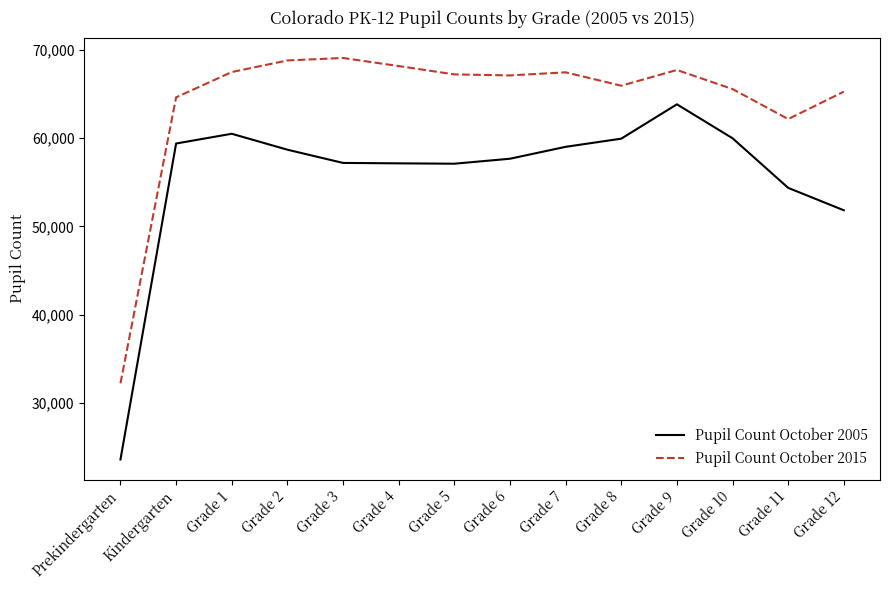

Rank the series by their maximum value, from highest to lowest.

Pupil Count October 2015, Pupil Count October 2005